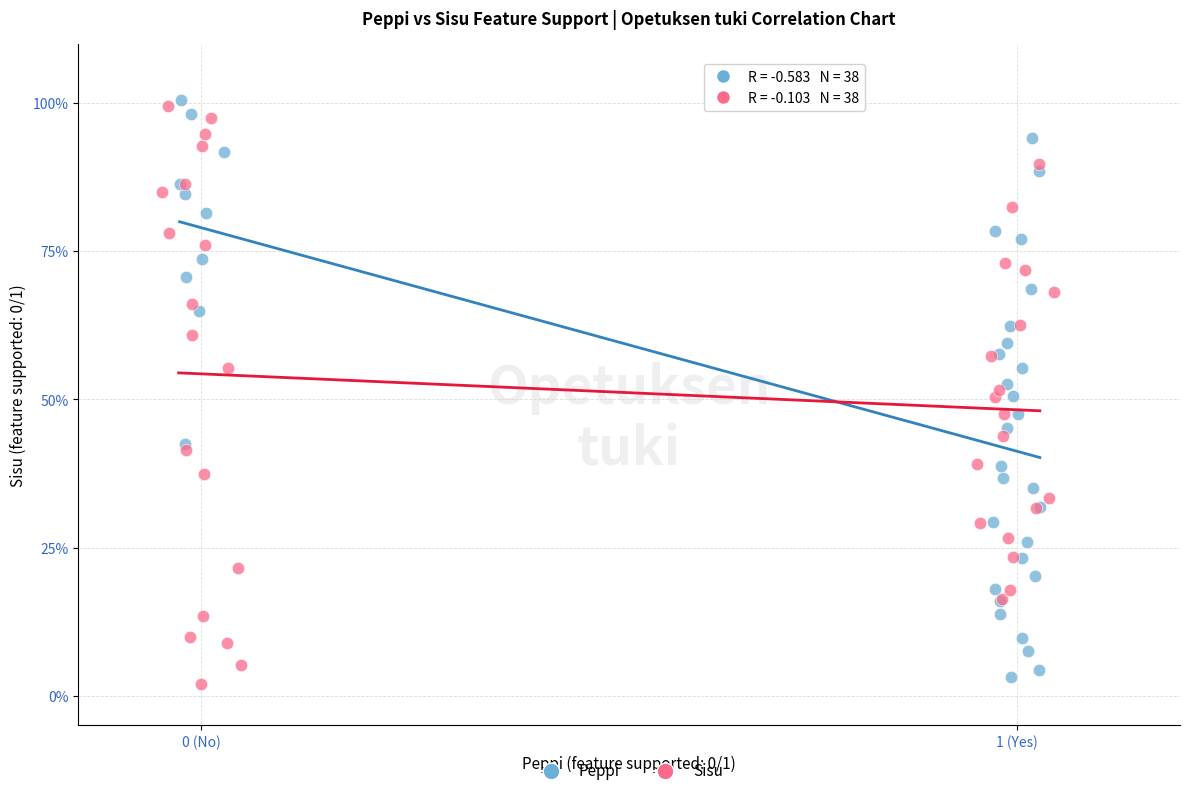

Which series has the widest spread of Y values?

Sisu